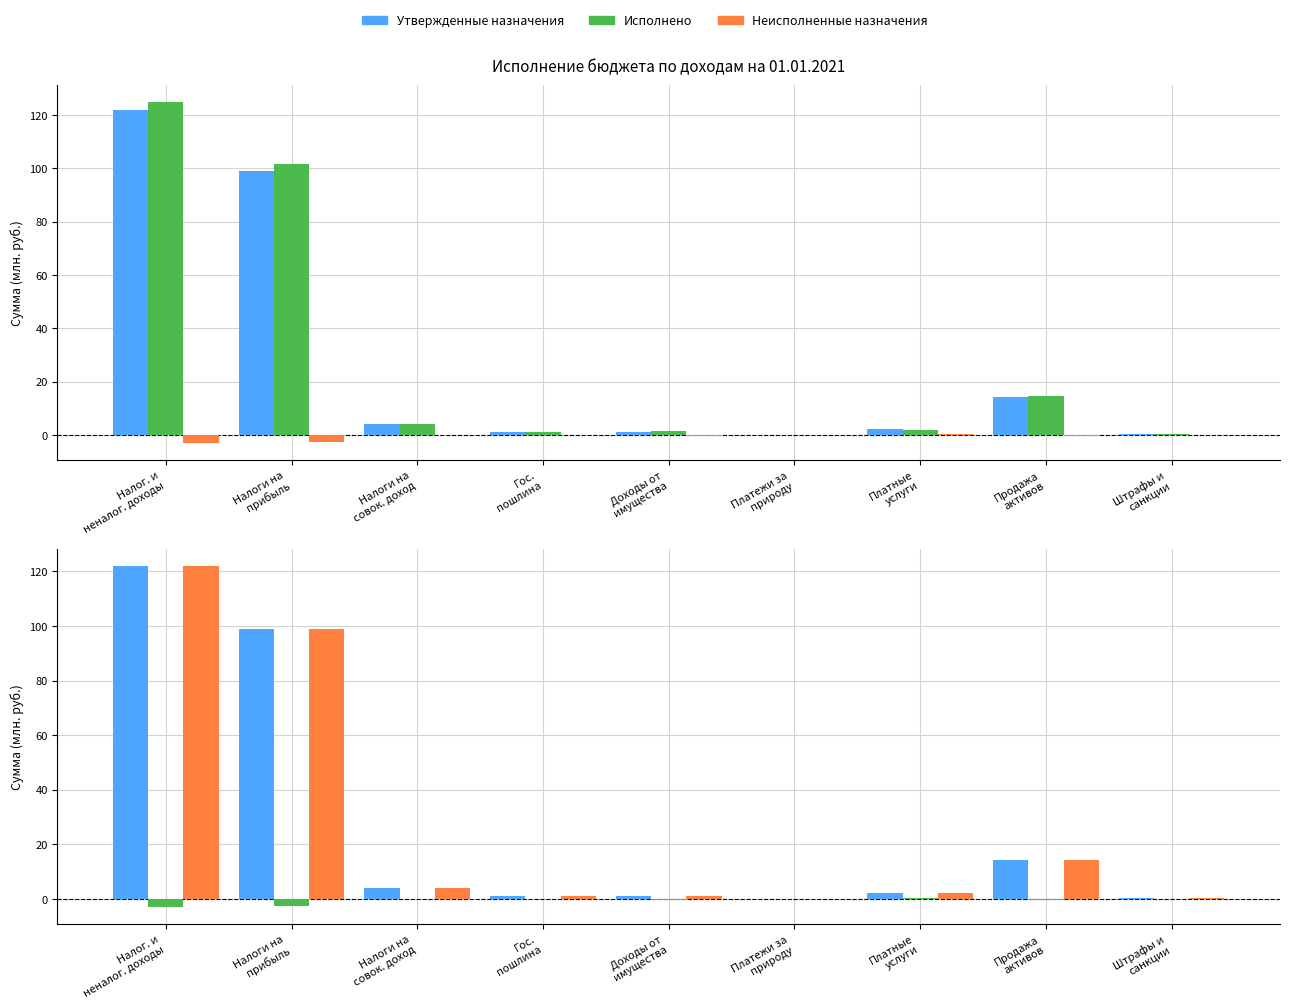

What is the sum of the Исполнено values at Налог. и
неналог. доходы and Налоги на
прибыль?

220.8